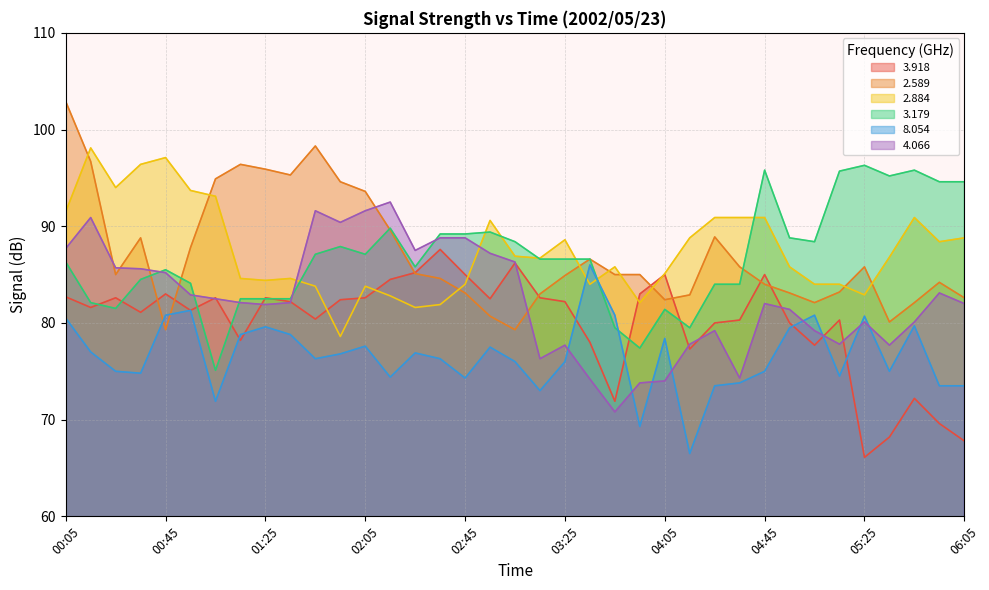

What is the label of the 4th point from the right?

05:35